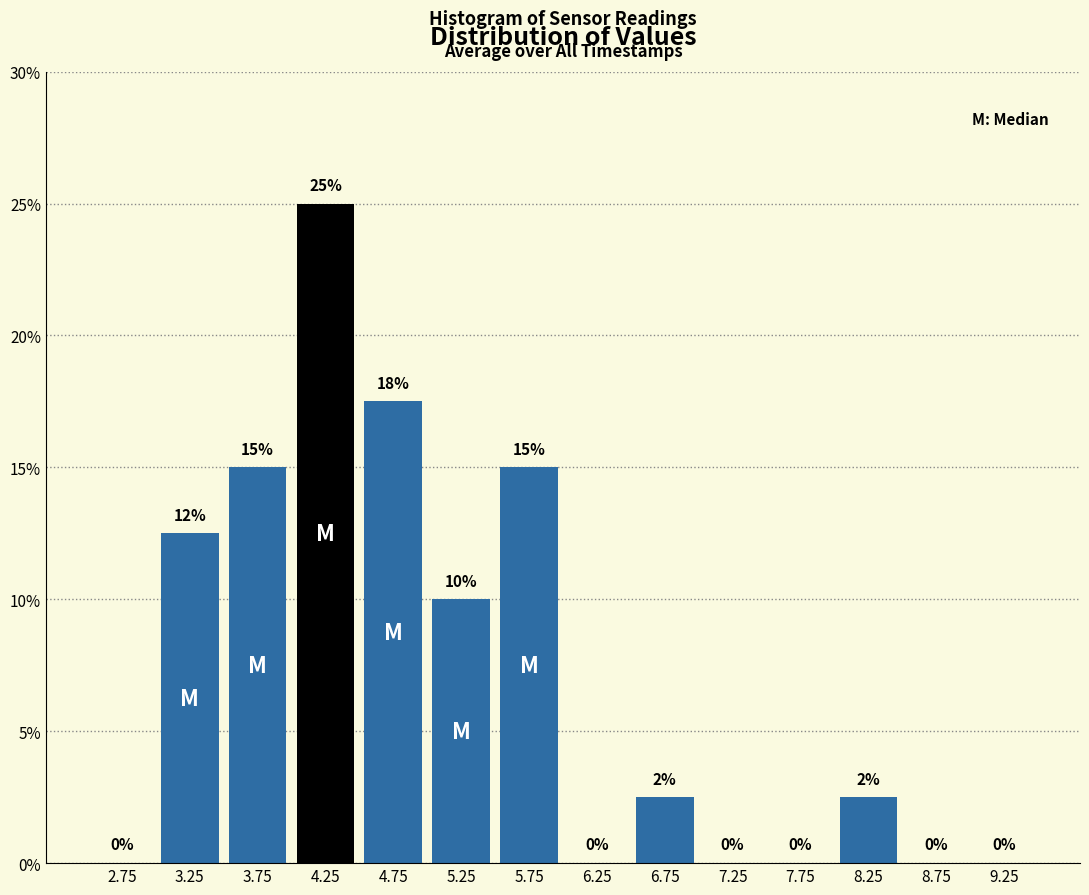

Which range on the x-axis has the tallest bar?

4.0 to 4.5